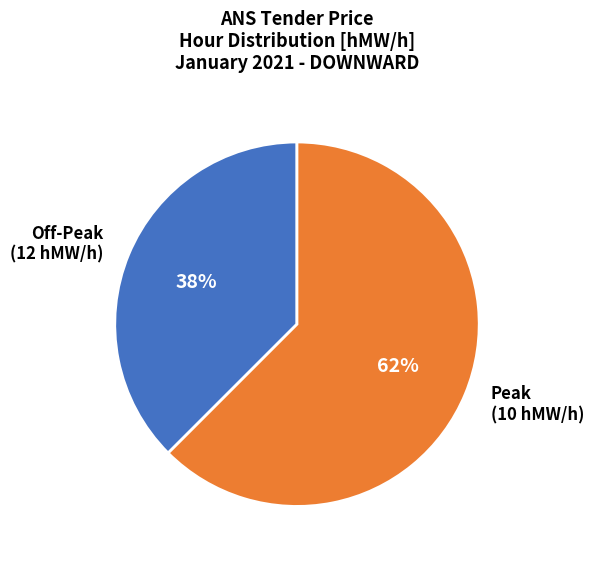

True or false: Off-Peak (12 hMW/h) accounts for 38% of the total.

True